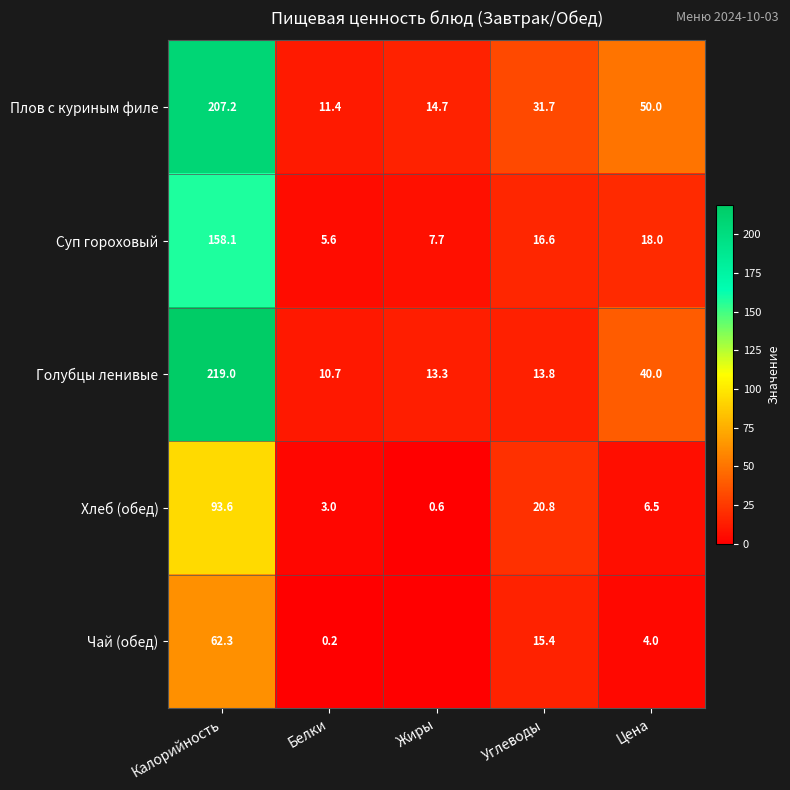

At which category is the sum across all series the highest?

Калорийность